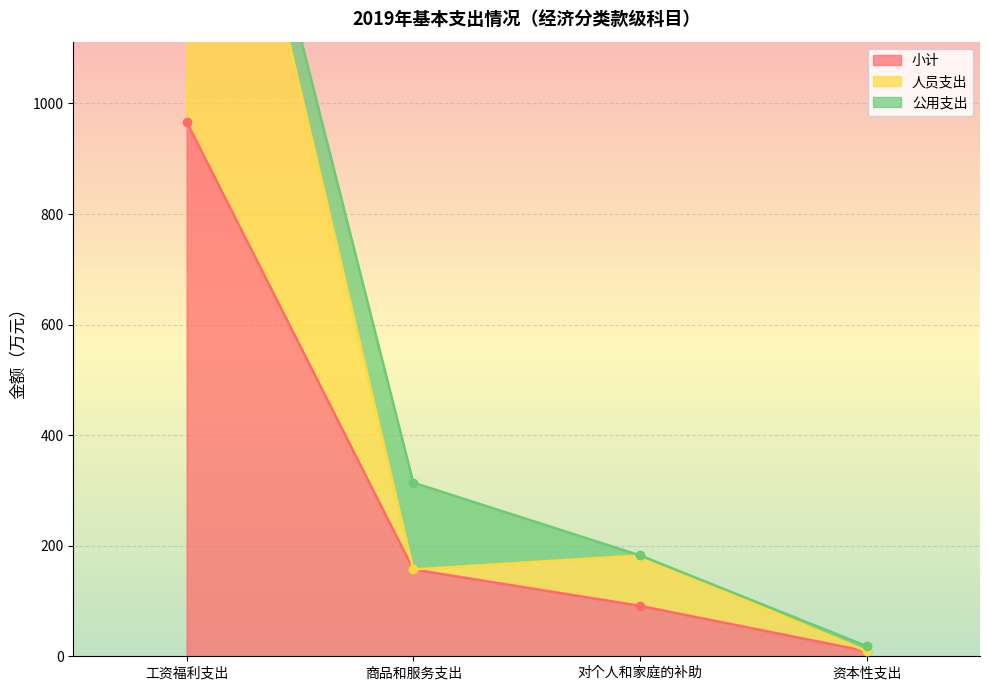

What value does the 小计 series have at 工资福利支出?

966.7